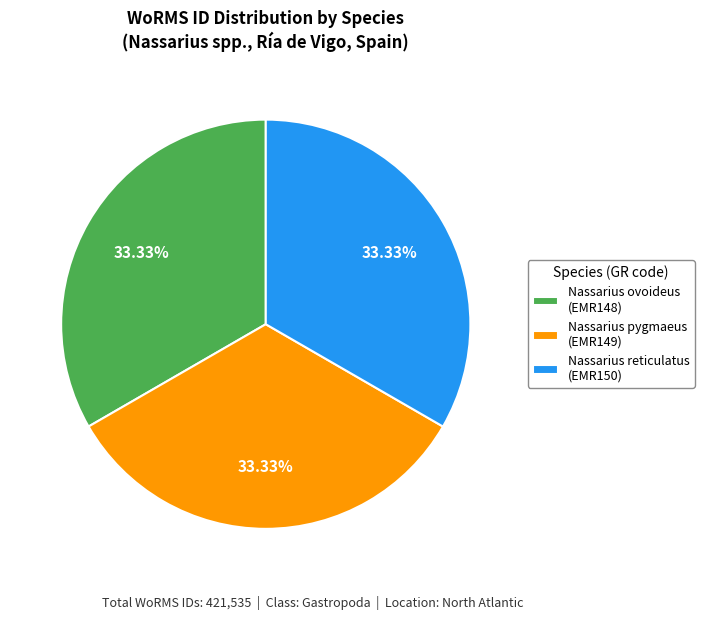

Is there a majority slice in this chart?

No